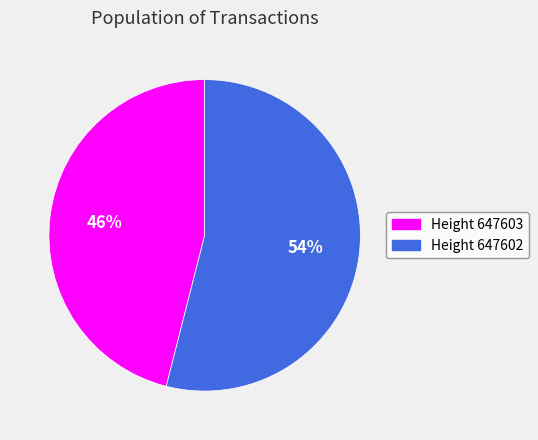

To the nearest percent, what is the average slice percentage?

50%